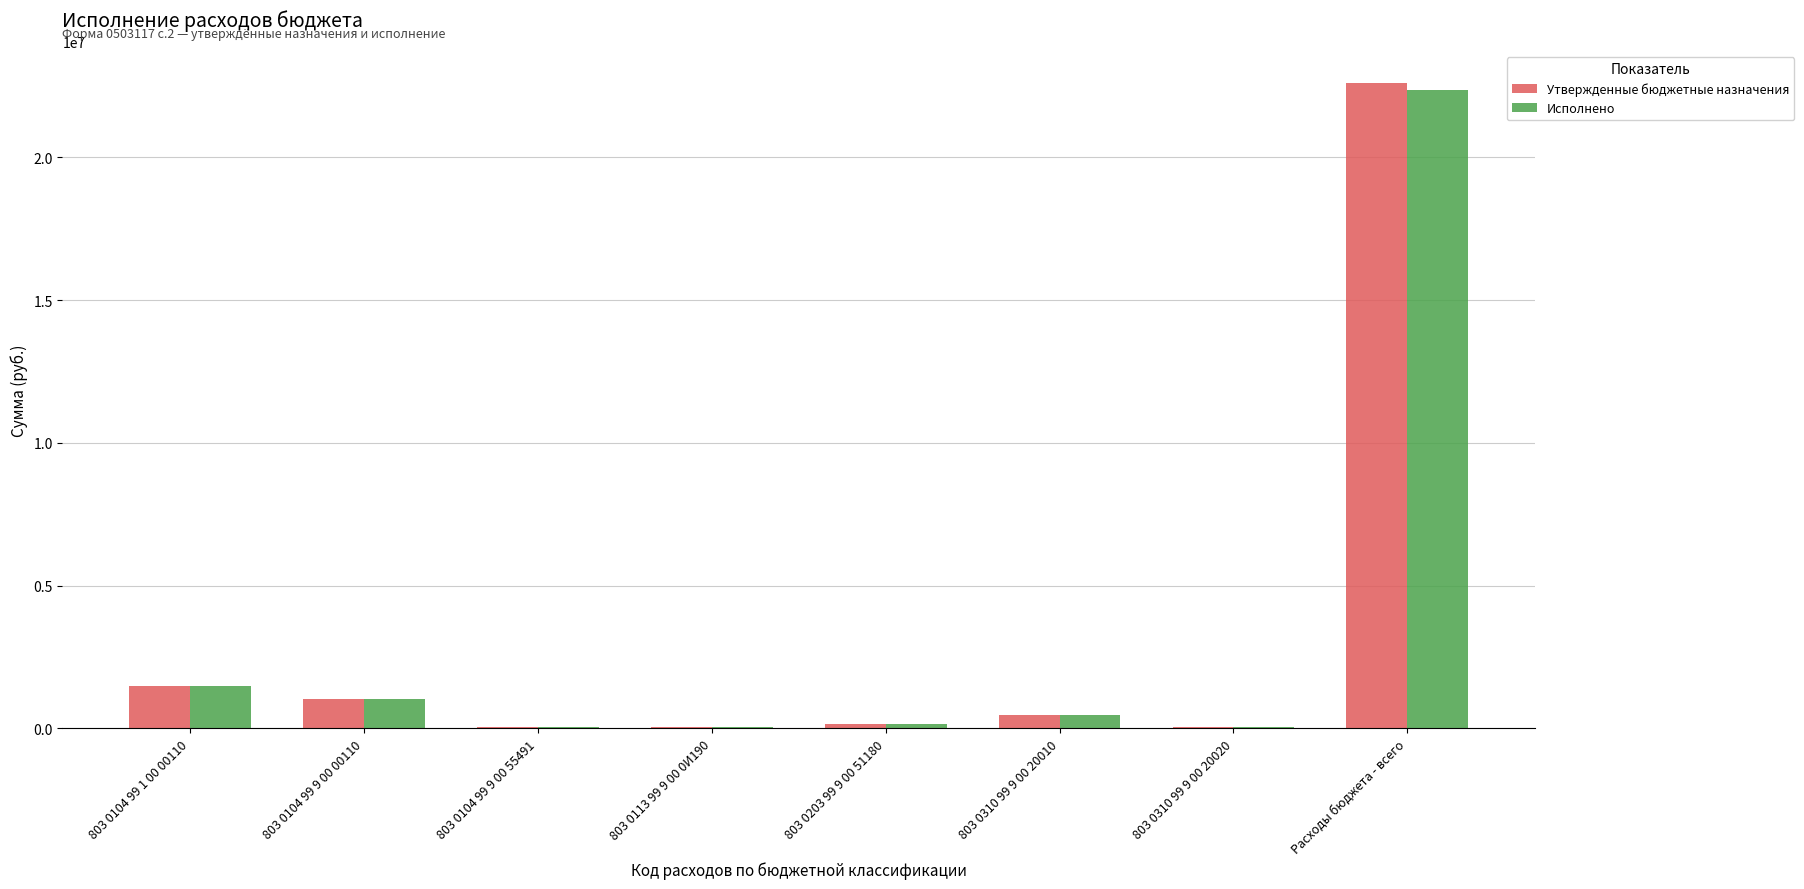

How many groups of bars are there?

8